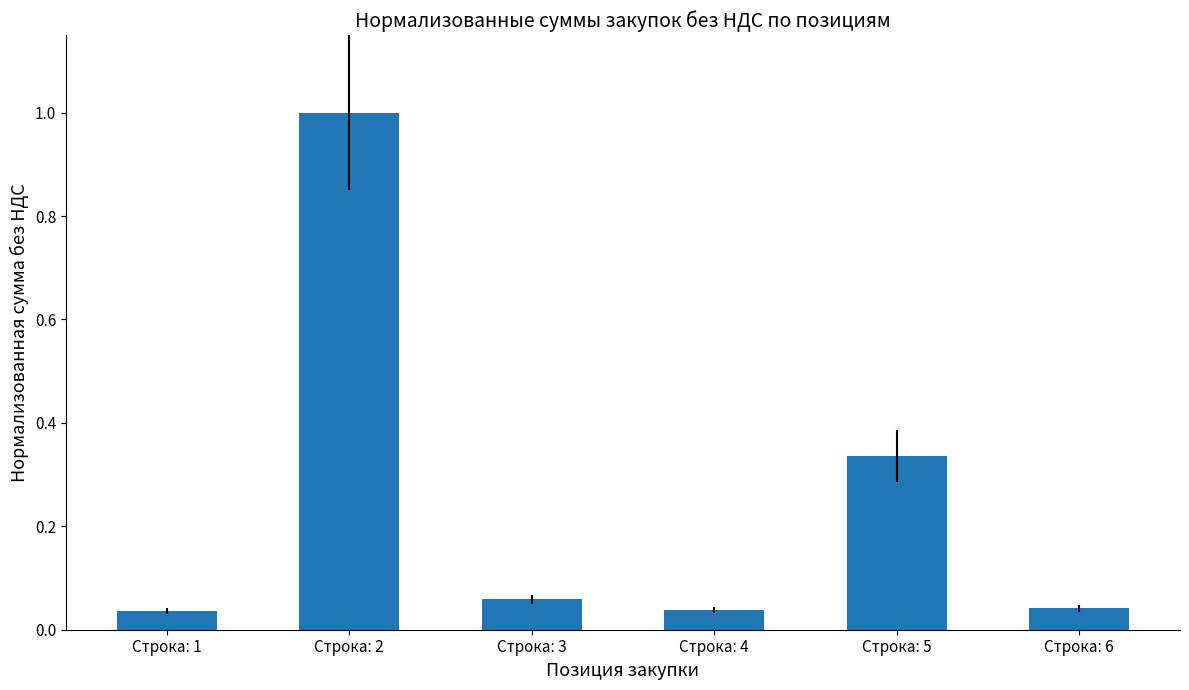

Count the number of categories in the chart.

6